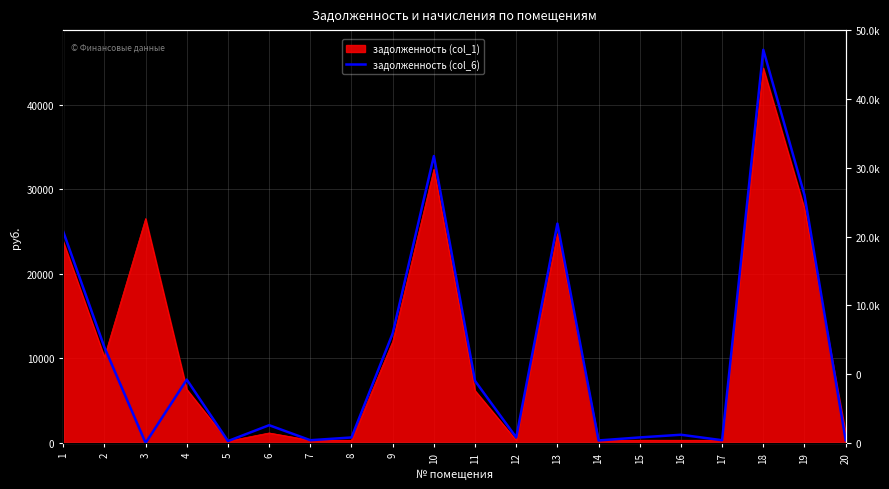

Reading left to right, transcribe all the data shown in this chart.

1=24986.1	2=11316.2	3=0.0	4=7490.3	5=224.5	6=2100.0	7=324.9	8=649.3	9=12949.2	10=33920.0	11=7333.3	12=649.6	13=25934.1	14=296.9	15=654.3	16=970.5	17=325.0	18=46486.5	19=29310.4	20=324.1